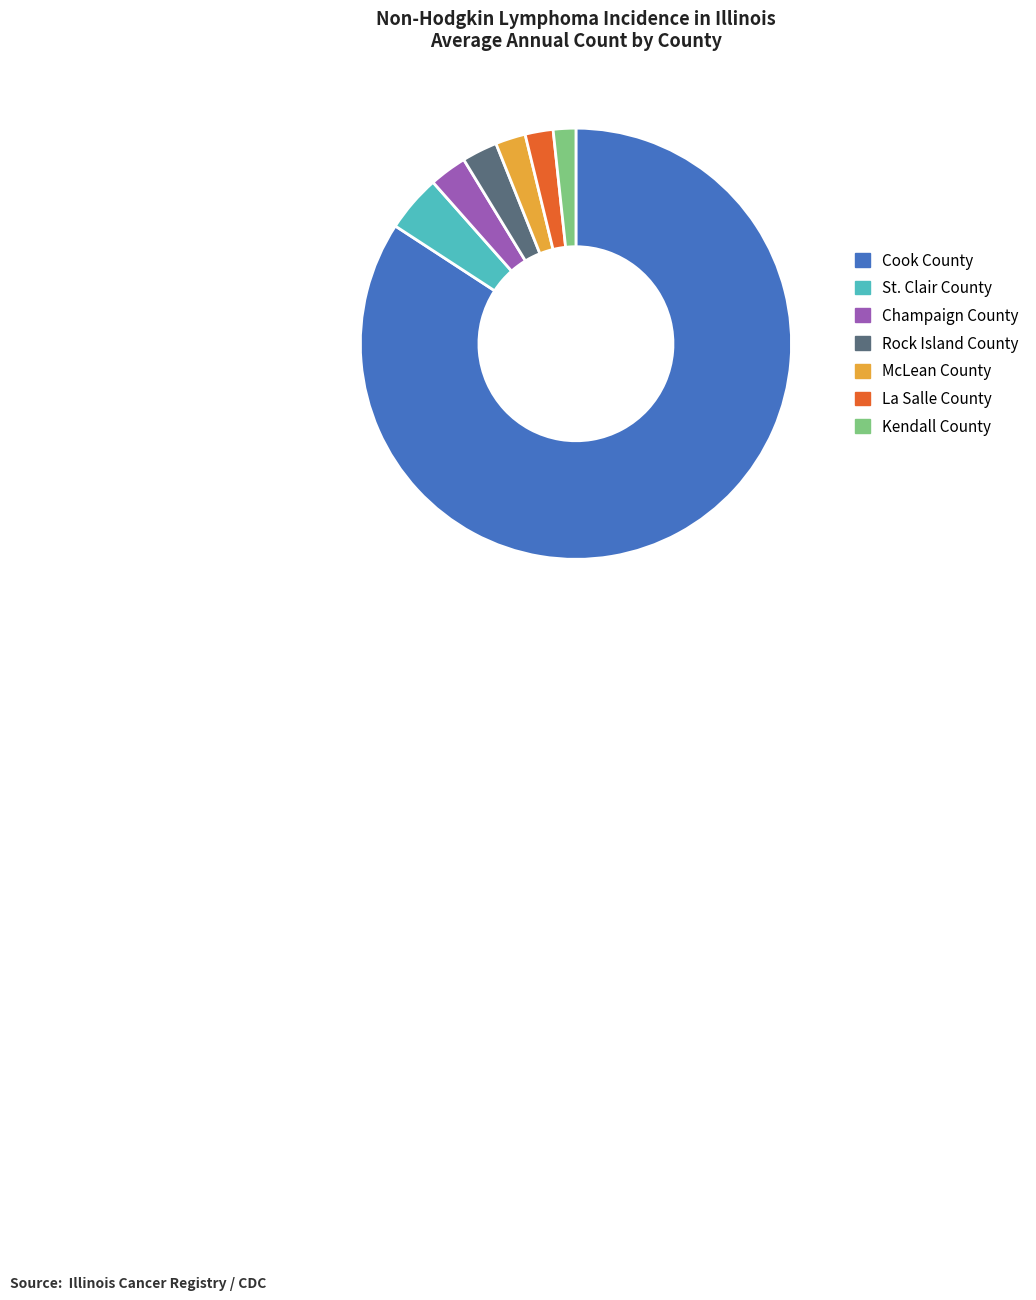

Which category has the biggest portion of the pie?

Cook County